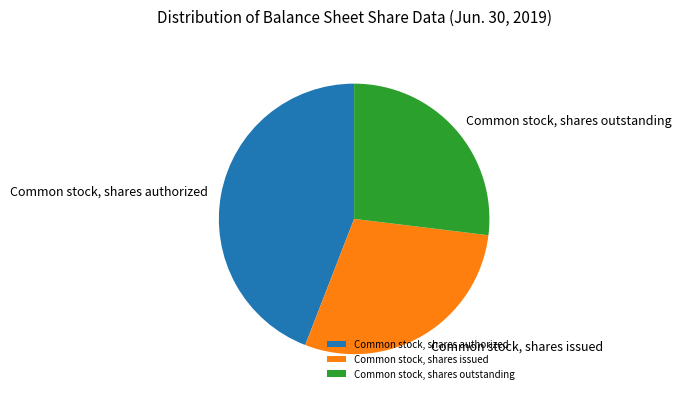

Is the sum of Common stock, shares issued and Common stock, shares outstanding greater than half?

Yes